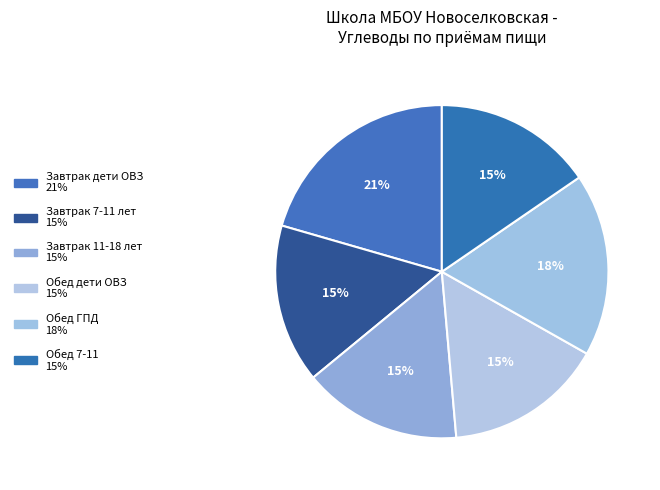

What is the largest slice in the pie chart?

Завтрак дети ОВЗ